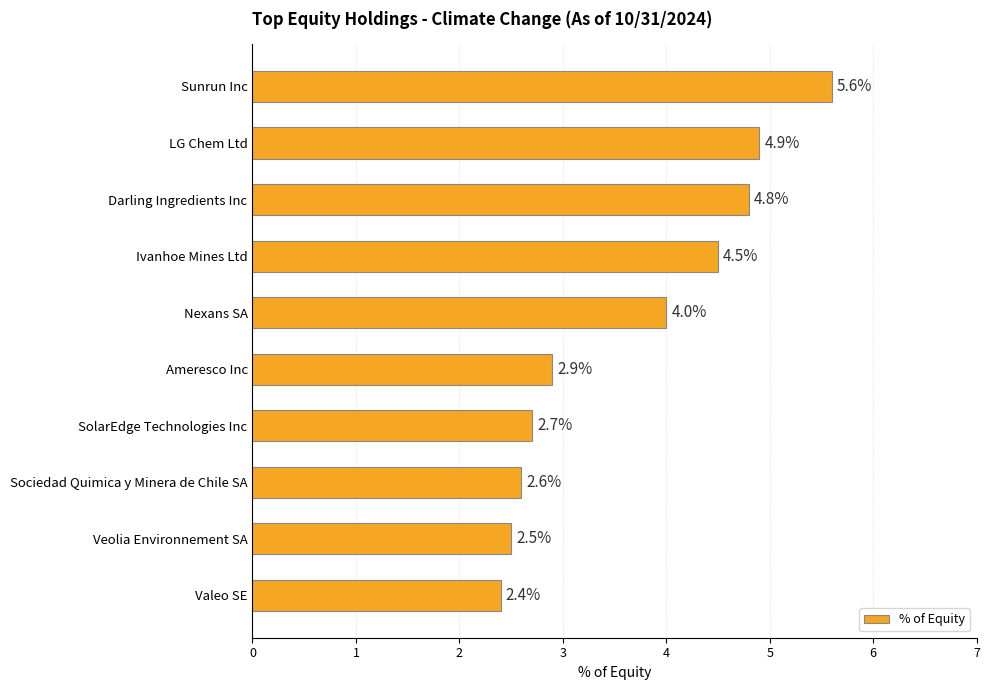

How many values are below 4?

5